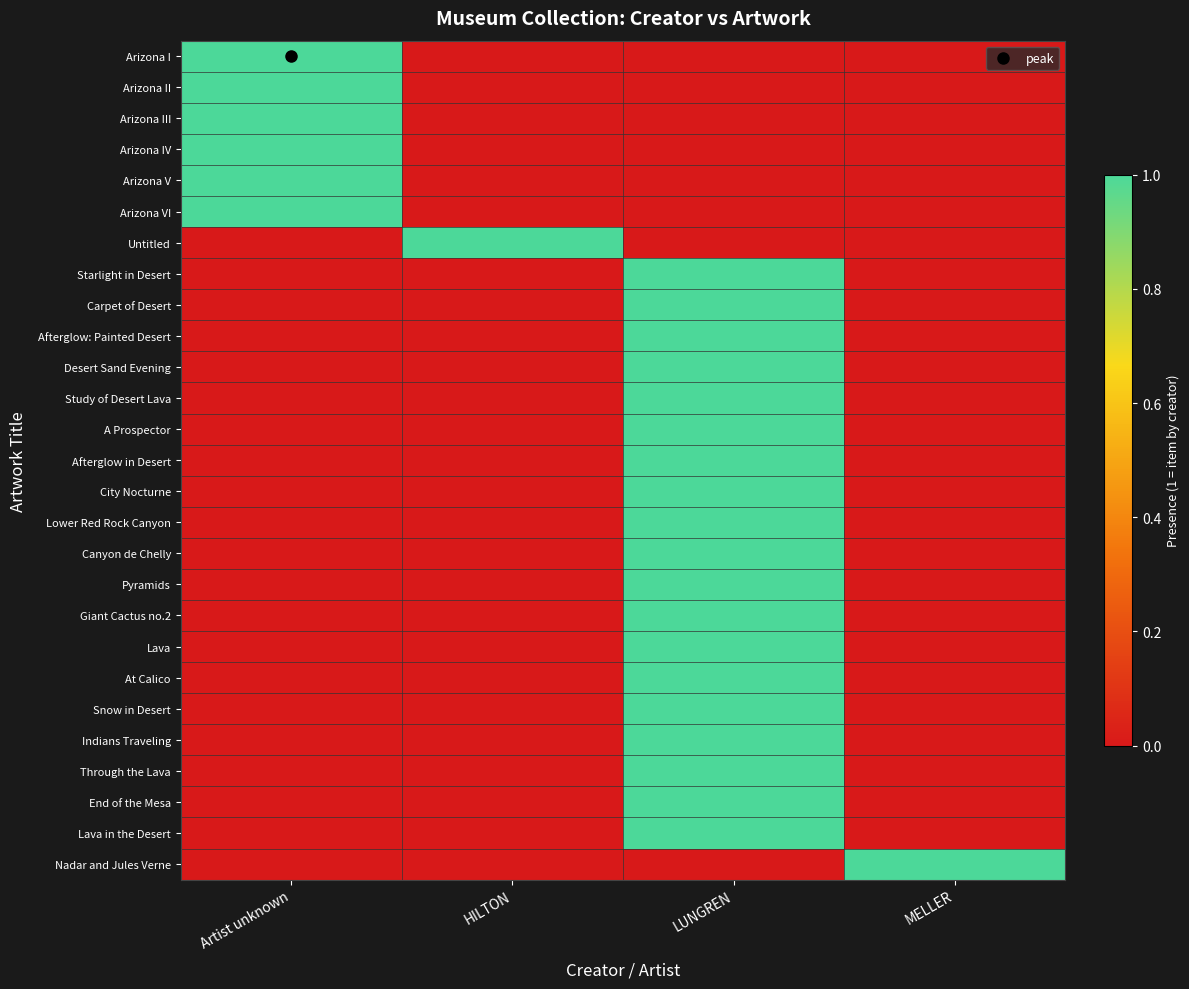

Reading right to left, extract all data points from this chart.

Arizona I: MELLER=0	LUNGREN=0	HILTON=0	Artist unknown=1
Arizona II: MELLER=0	LUNGREN=0	HILTON=0	Artist unknown=1
Arizona III: MELLER=0	LUNGREN=0	HILTON=0	Artist unknown=1
Arizona IV: MELLER=0	LUNGREN=0	HILTON=0	Artist unknown=1
Arizona V: MELLER=0	LUNGREN=0	HILTON=0	Artist unknown=1
Arizona VI: MELLER=0	LUNGREN=0	HILTON=0	Artist unknown=1
Untitled: MELLER=0	LUNGREN=0	HILTON=1	Artist unknown=0
Starlight in Desert: MELLER=0	LUNGREN=1	HILTON=0	Artist unknown=0
Carpet of Desert: MELLER=0	LUNGREN=1	HILTON=0	Artist unknown=0
Afterglow: Painted Desert: MELLER=0	LUNGREN=1	HILTON=0	Artist unknown=0
Desert Sand Evening: MELLER=0	LUNGREN=1	HILTON=0	Artist unknown=0
Study of Desert Lava: MELLER=0	LUNGREN=1	HILTON=0	Artist unknown=0
A Prospector: MELLER=0	LUNGREN=1	HILTON=0	Artist unknown=0
Afterglow in Desert: MELLER=0	LUNGREN=1	HILTON=0	Artist unknown=0
City Nocturne: MELLER=0	LUNGREN=1	HILTON=0	Artist unknown=0
Lower Red Rock Canyon: MELLER=0	LUNGREN=1	HILTON=0	Artist unknown=0
Canyon de Chelly: MELLER=0	LUNGREN=1	HILTON=0	Artist unknown=0
Pyramids: MELLER=0	LUNGREN=1	HILTON=0	Artist unknown=0
Giant Cactus no.2: MELLER=0	LUNGREN=1	HILTON=0	Artist unknown=0
Lava: MELLER=0	LUNGREN=1	HILTON=0	Artist unknown=0
At Calico: MELLER=0	LUNGREN=1	HILTON=0	Artist unknown=0
Snow in Desert: MELLER=0	LUNGREN=1	HILTON=0	Artist unknown=0
Indians Traveling: MELLER=0	LUNGREN=1	HILTON=0	Artist unknown=0
Through the Lava: MELLER=0	LUNGREN=1	HILTON=0	Artist unknown=0
End of the Mesa: MELLER=0	LUNGREN=1	HILTON=0	Artist unknown=0
Lava in the Desert: MELLER=0	LUNGREN=1	HILTON=0	Artist unknown=0
Nadar and Jules Verne: MELLER=1	LUNGREN=0	HILTON=0	Artist unknown=0